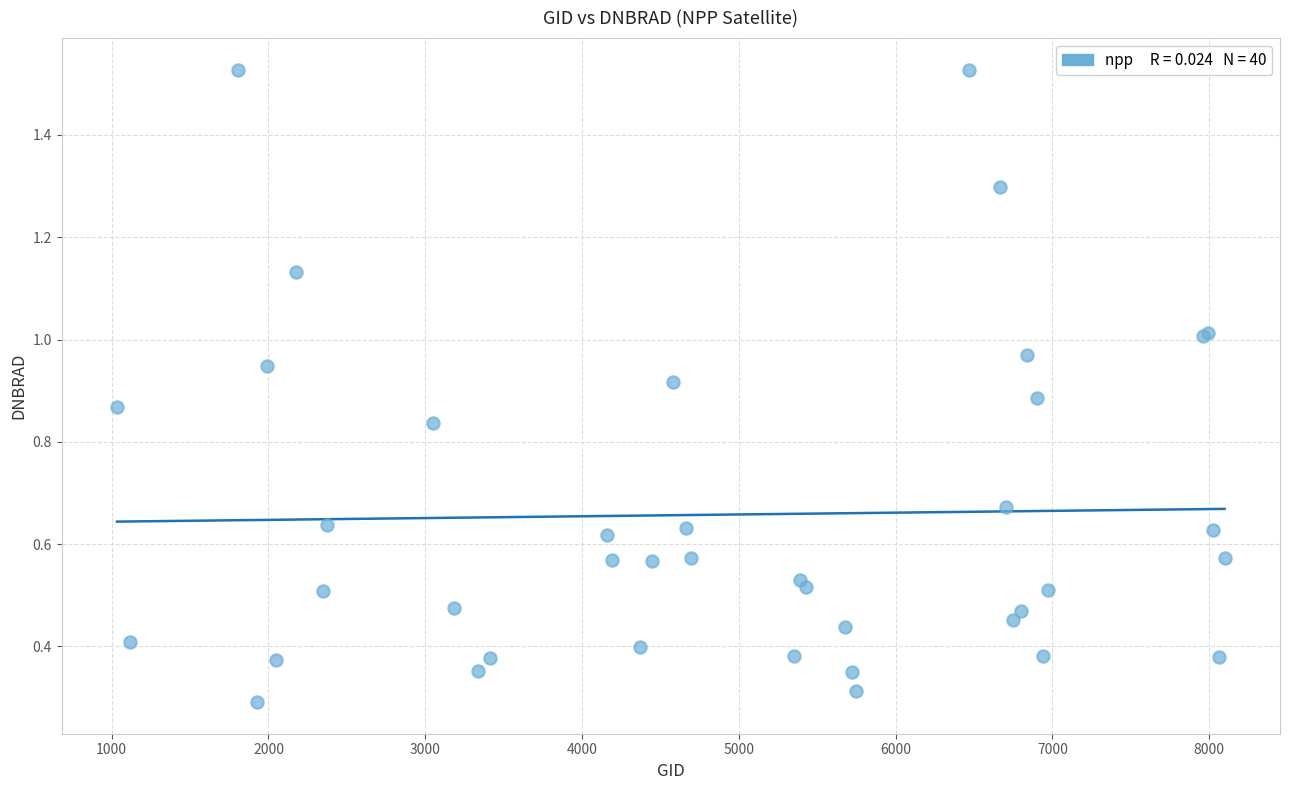

What Y value in the scatter plot is closest to 0?

0.3